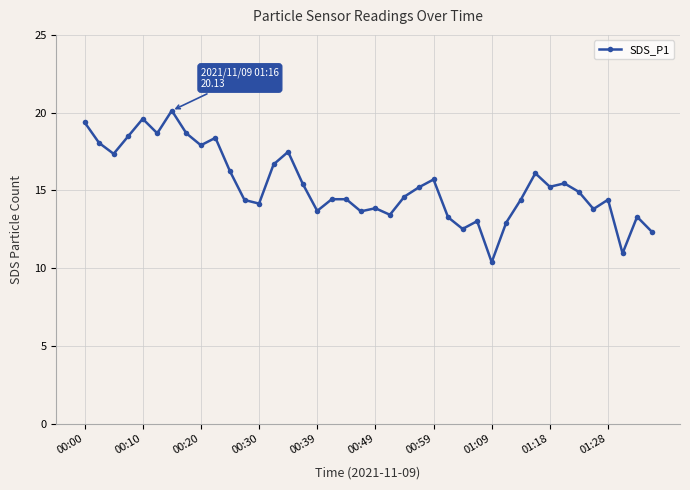

What is the minimum value shown in the chart?

10.4